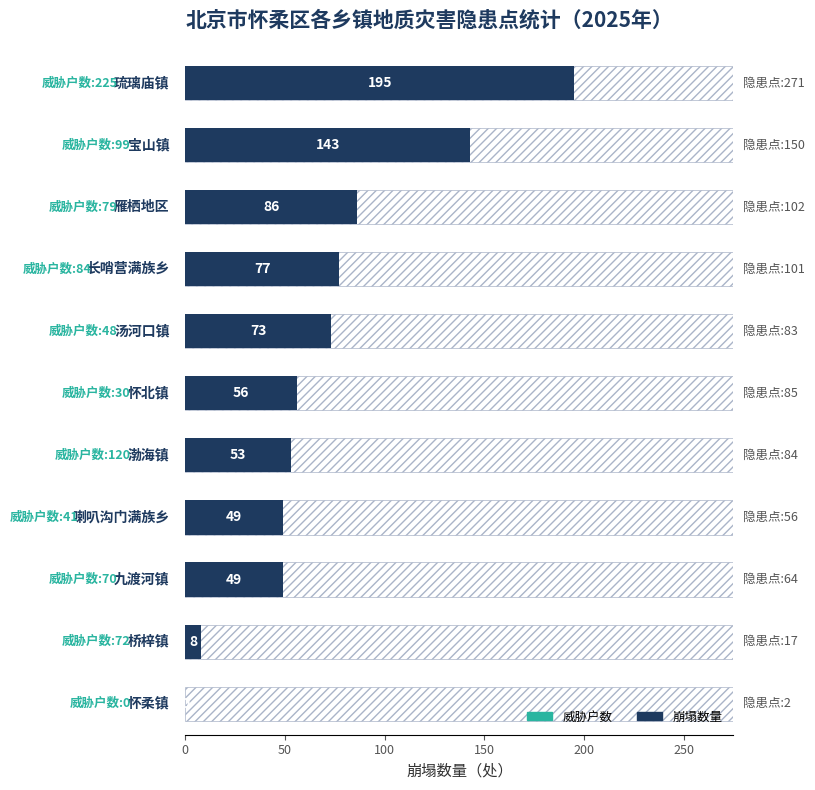

Reading left to right, transcribe all the data shown in this chart.

0	8	49	49	53	56	73	77	86	143	195